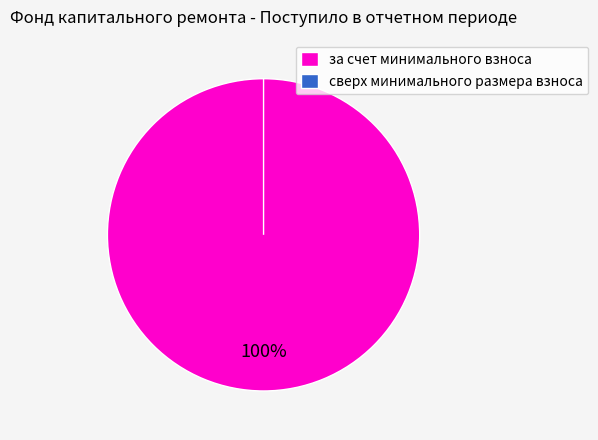

Is сверх минимального размера взноса the majority of the pie?

No